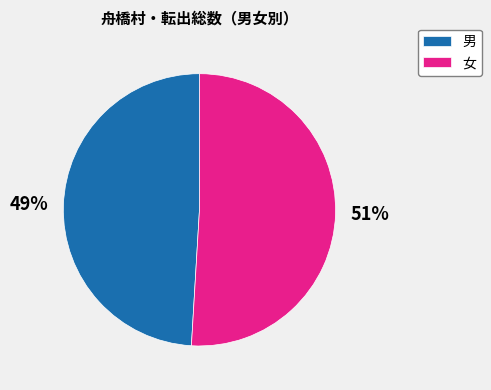

How many slices are in this pie chart?

2